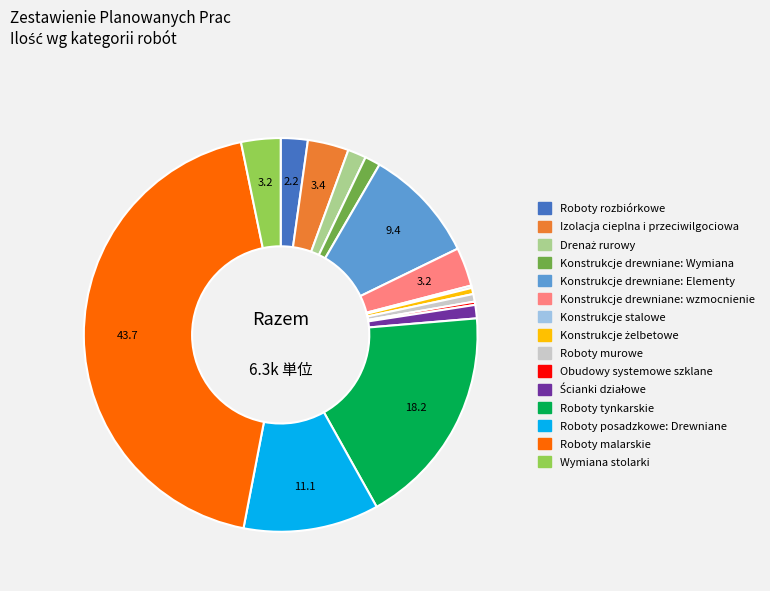

The Konstrukcje drewniane: wzmocnienie slice represents 3% of the pie. True or false?

True